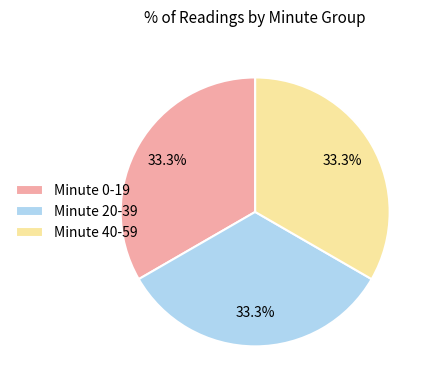

What is the ratio of the value at Minute 20-39 to the value at Minute 40-59?

1.0